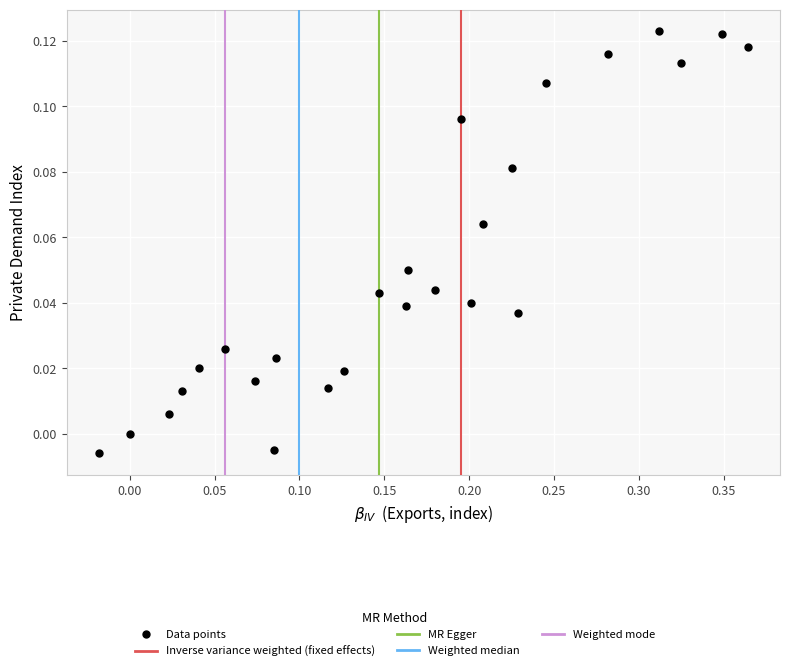

What is the range of X values (max minus min)?

0.4